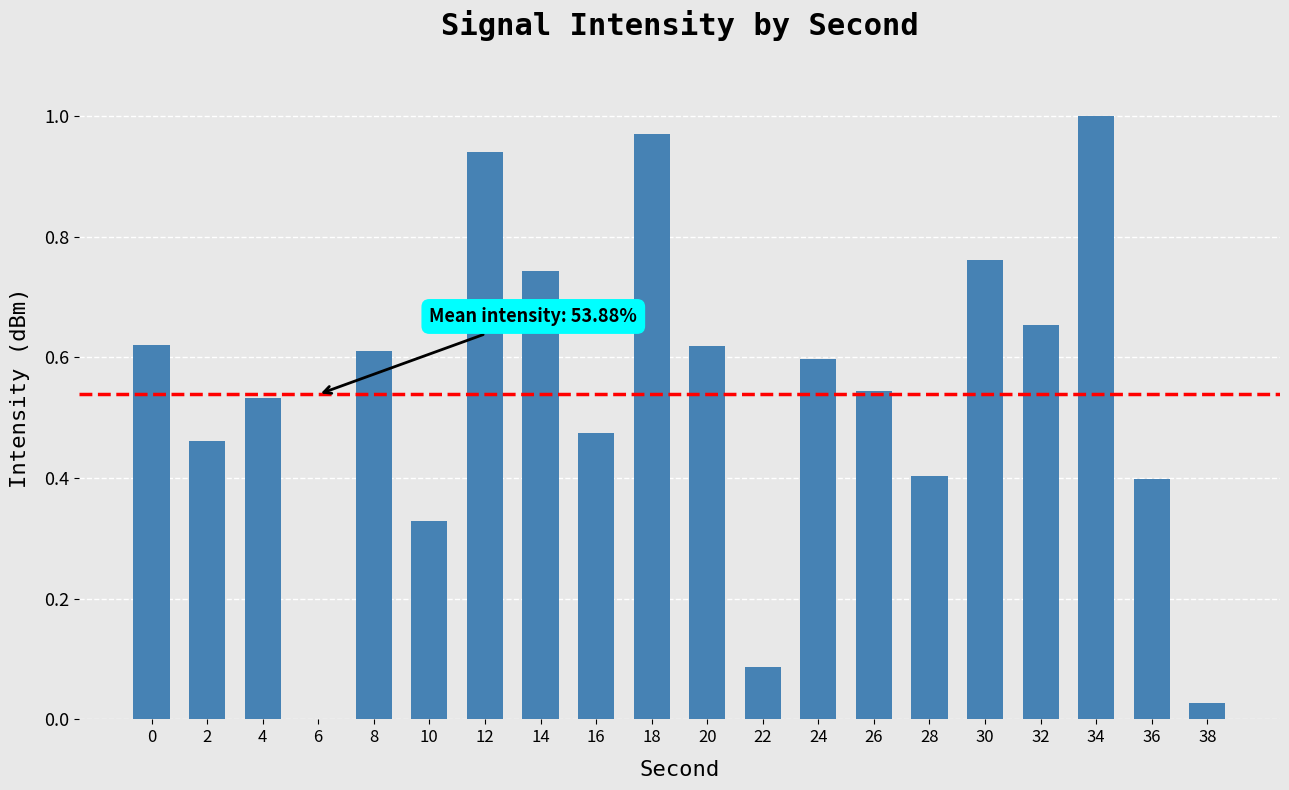

What is the sum of all values?

10.8